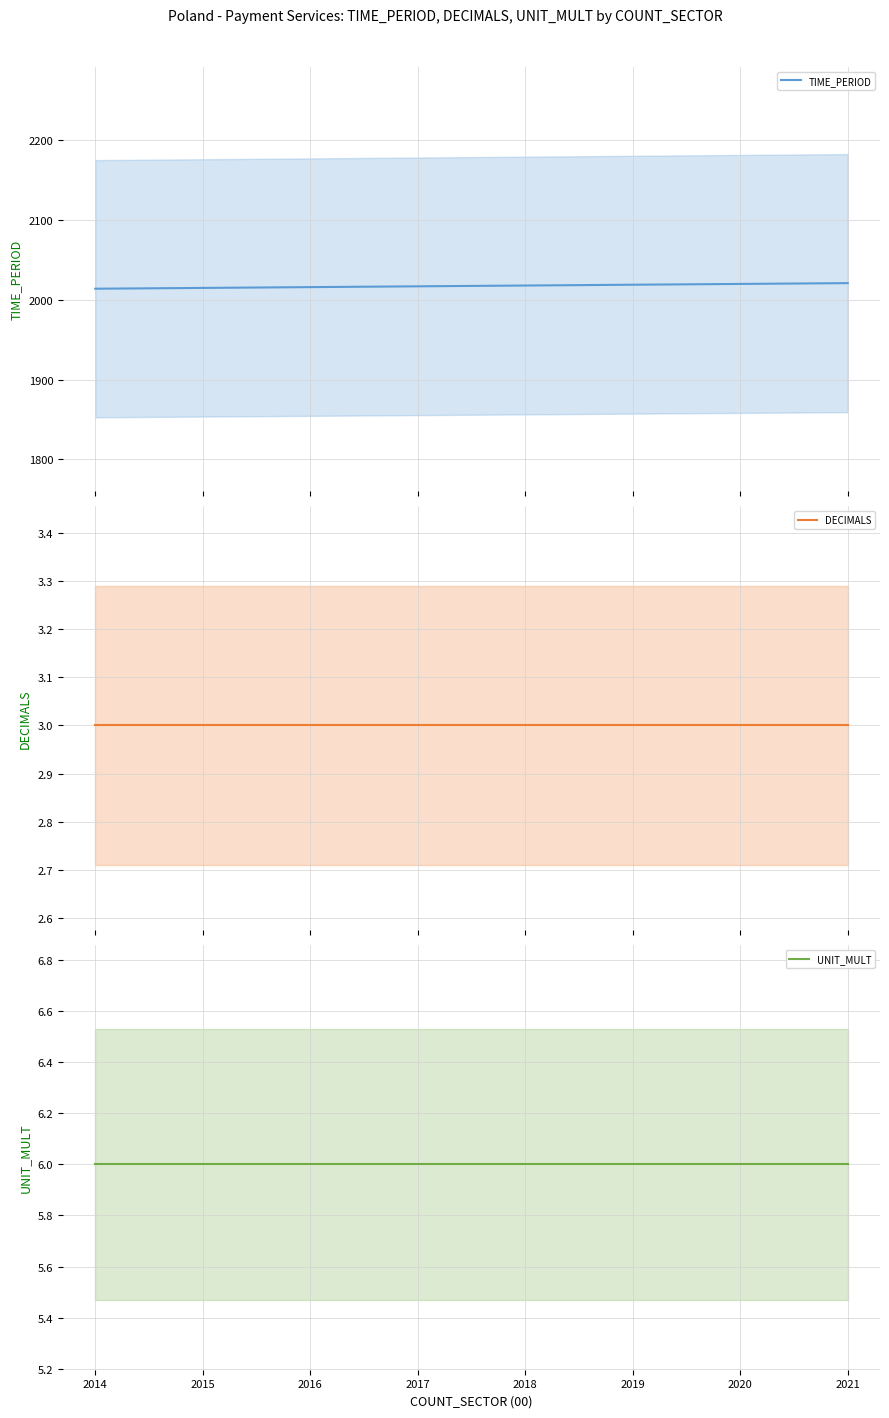

True or false: UNIT_MULT and DECIMALS cross at least once.

False